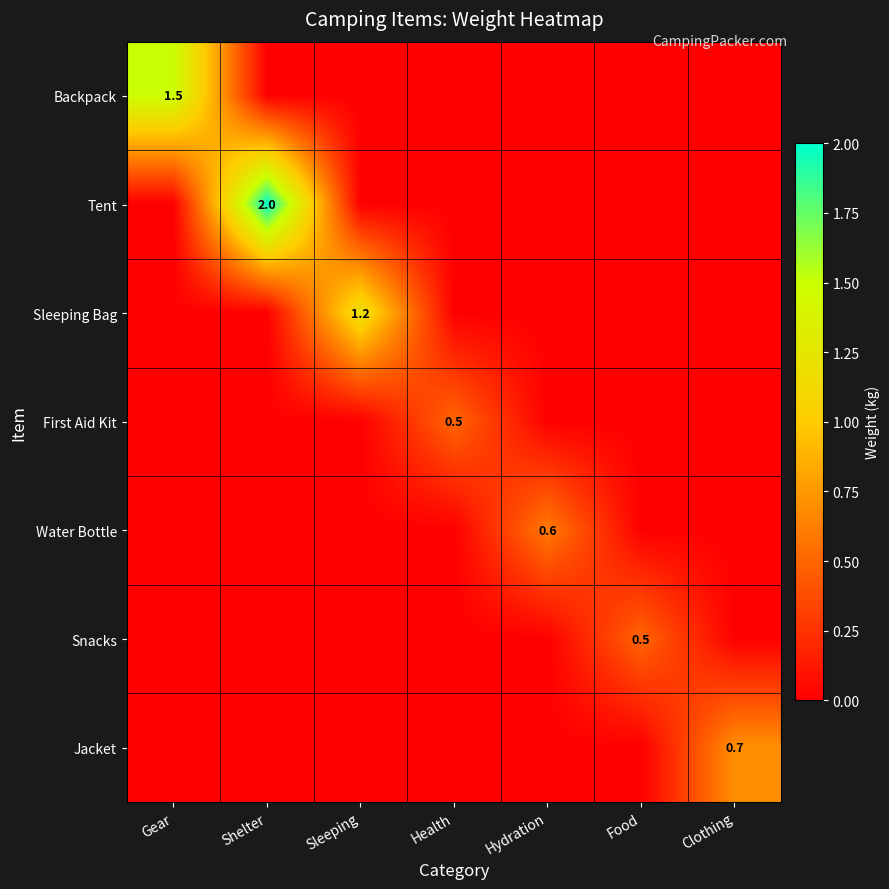

What is the total value across all series at Food?

0.5